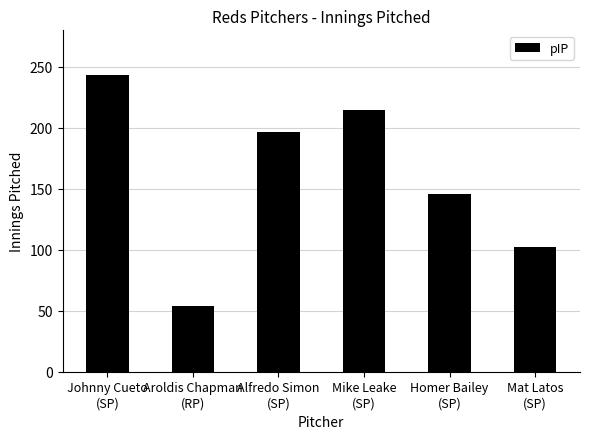

What value does the data have at Alfredo Simon
(SP)?

196.3